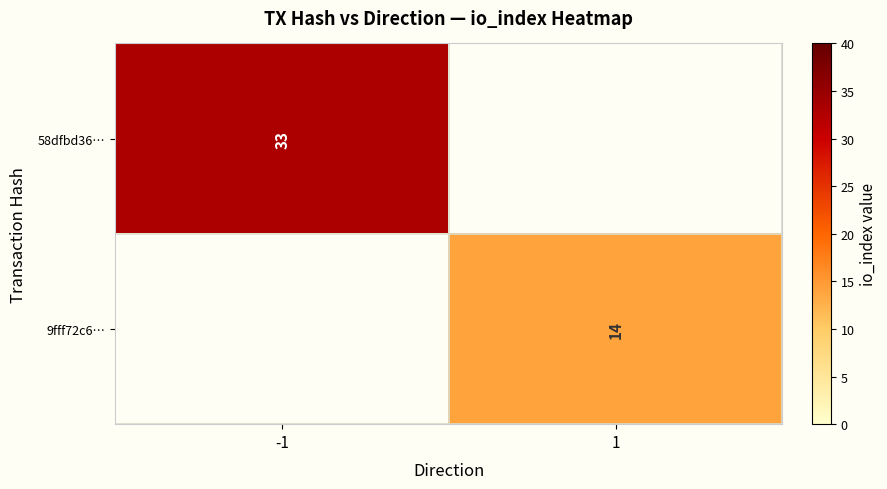

The value of 9fff72c6… at 1 is 25. True or false?

False